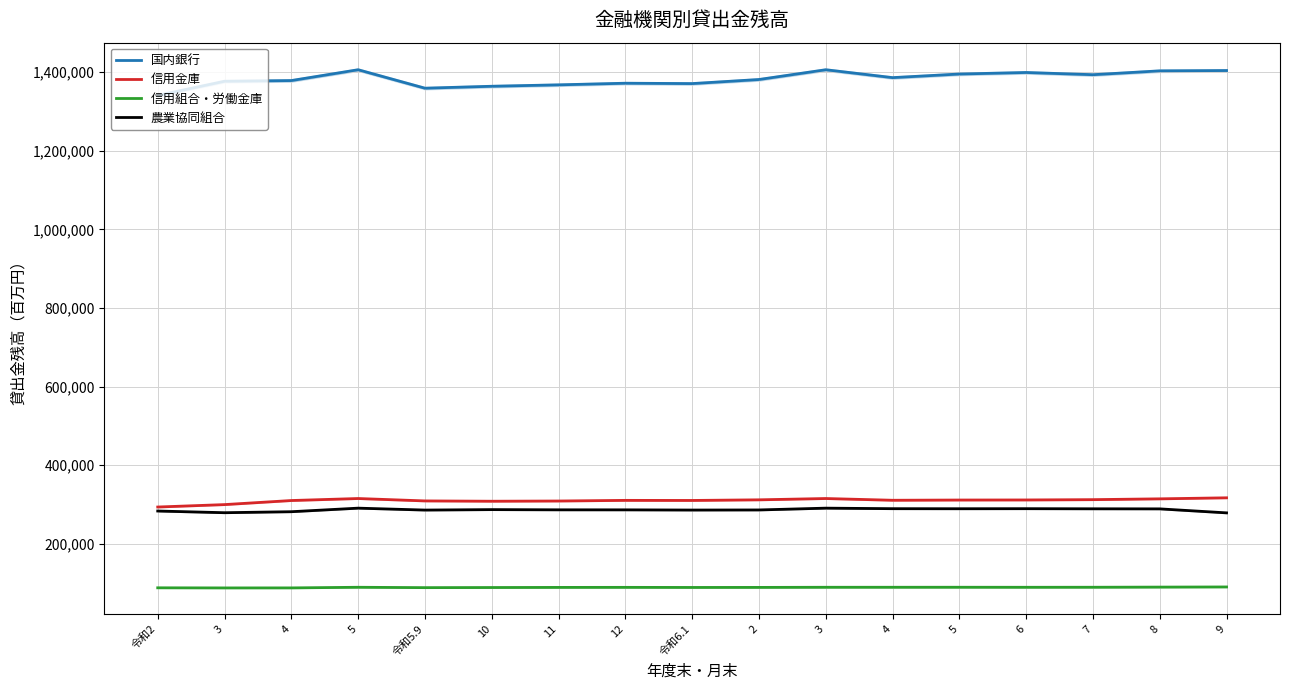

True or false: 国内銀行 and 農業協同組合 cross at least once.

False